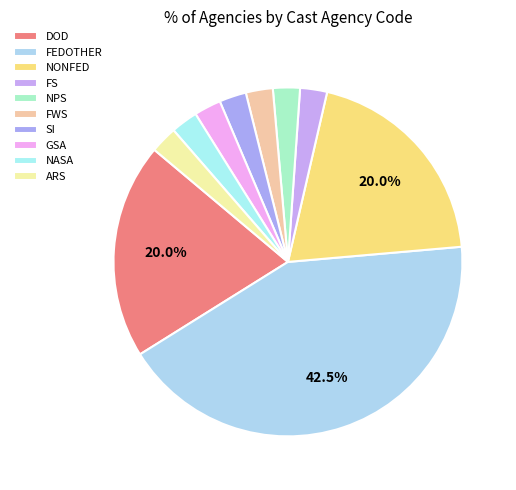

Which slice is the largest?

FEDOTHER